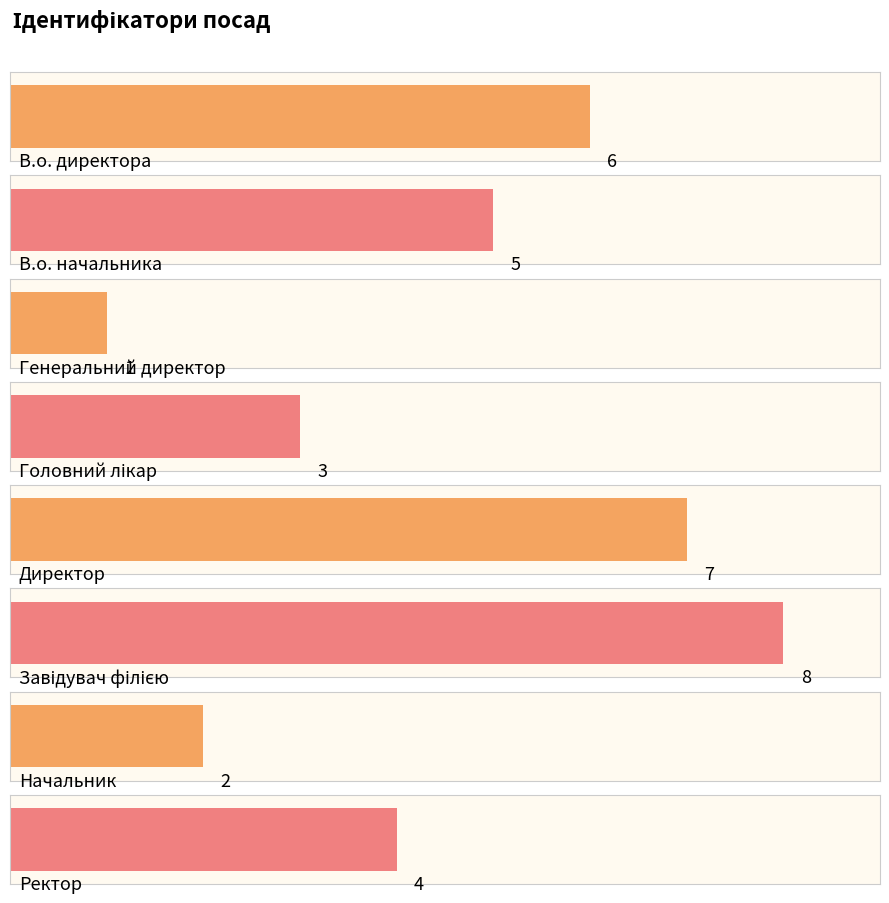

What is the value of the 2nd bar from the left?

5